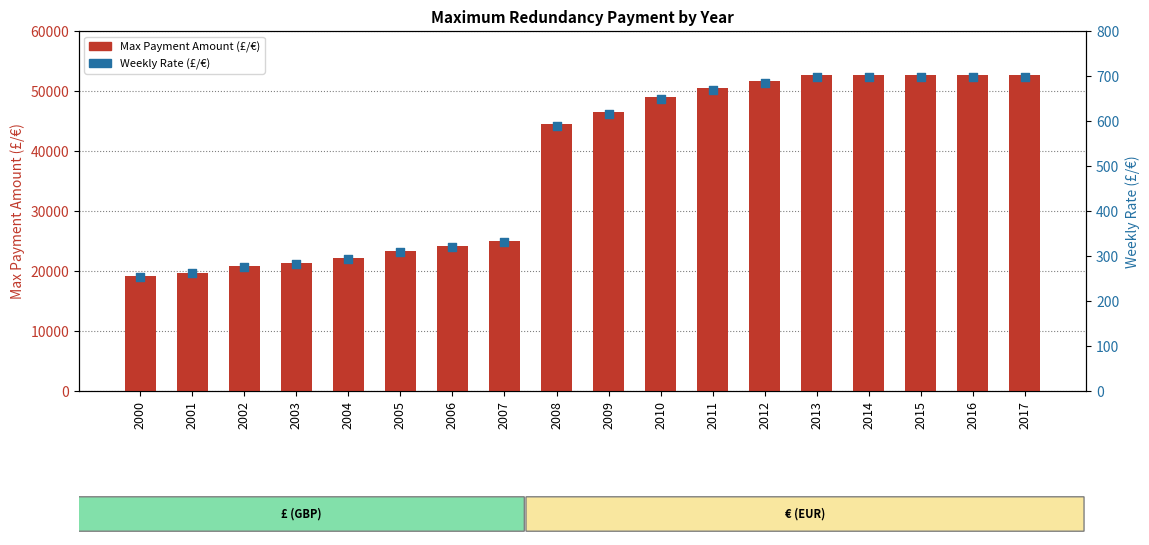

At how many categories does at least one series exceed 14530?

18